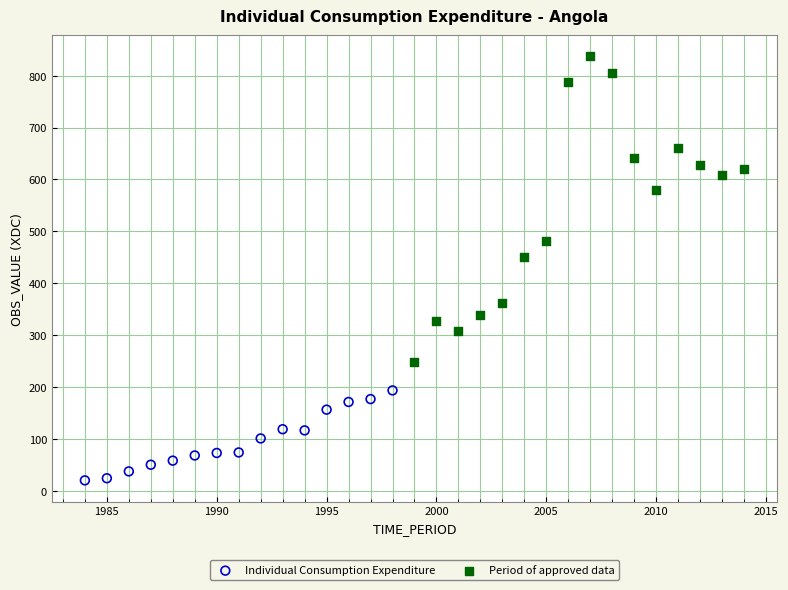

Which series contains the lowest Y value?

Individual Consumption Expenditure